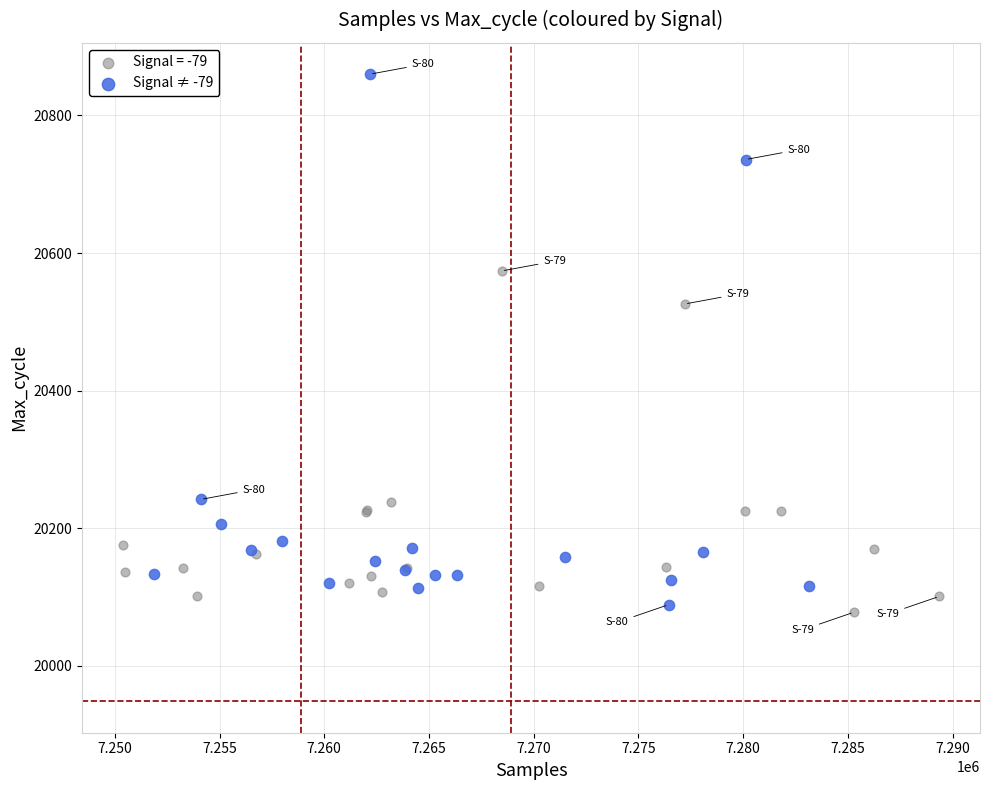

Which series has the widest spread of Y values?

Signal ≠ -79